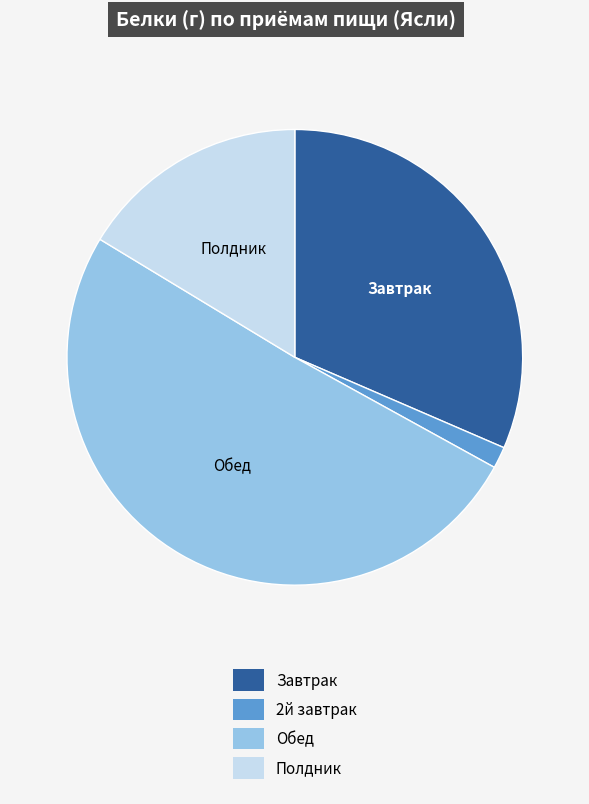

True or false: Обед accounts for 51% of the total.

True